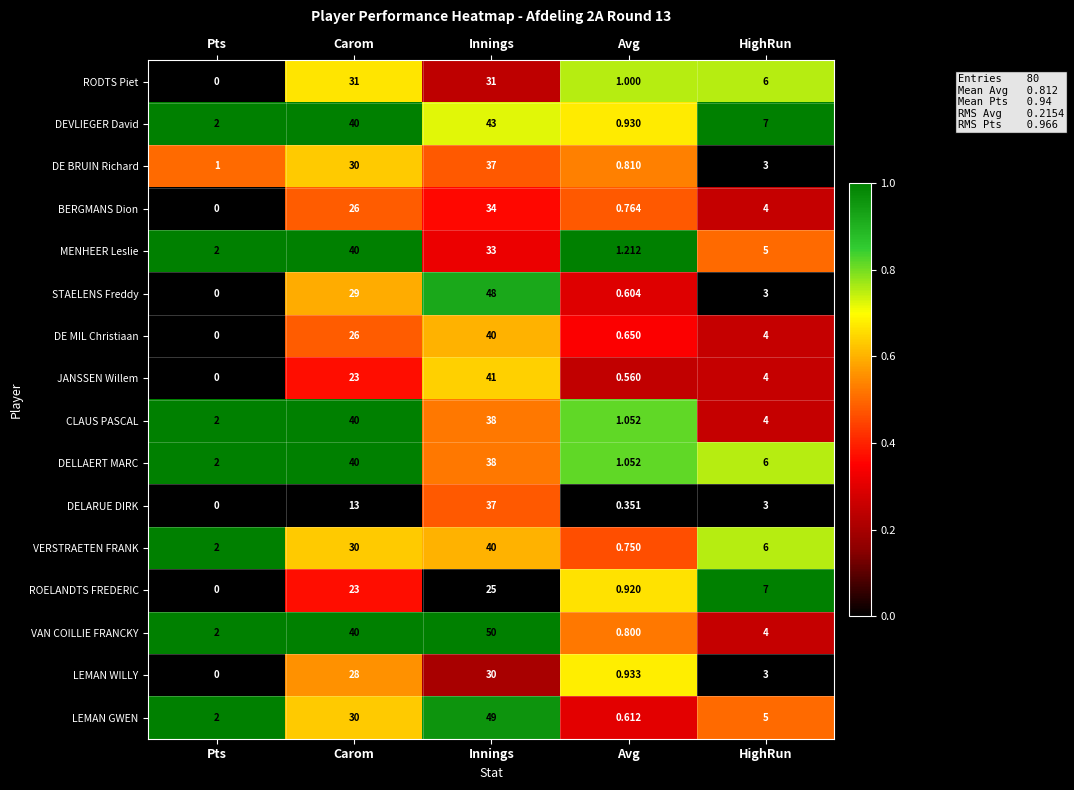

List the labels in order of BERGMANS Dion value, largest first.

Innings, Carom, HighRun, Avg, Pts